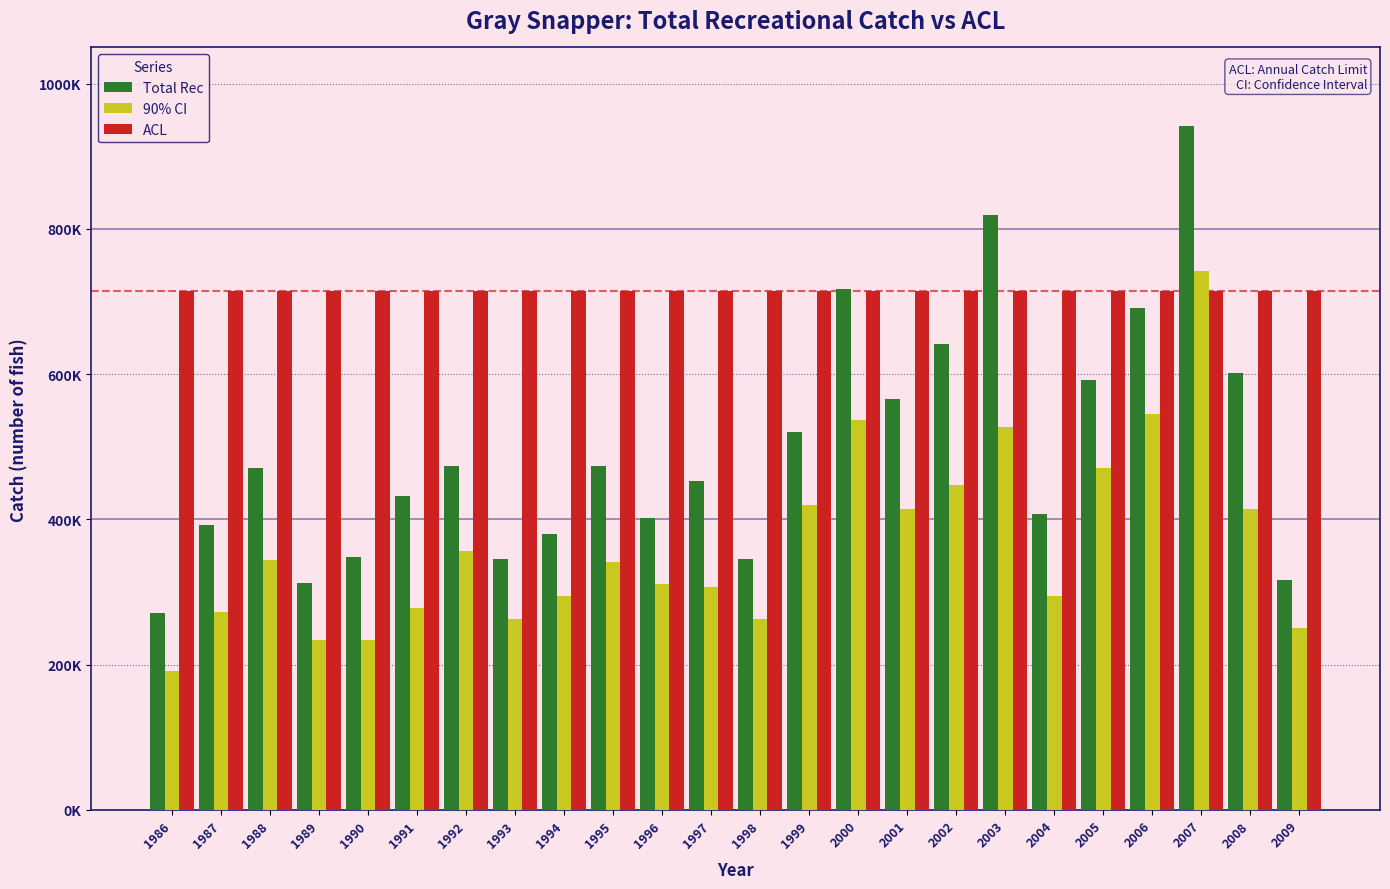

Which category has the lowest value across all series?

1986